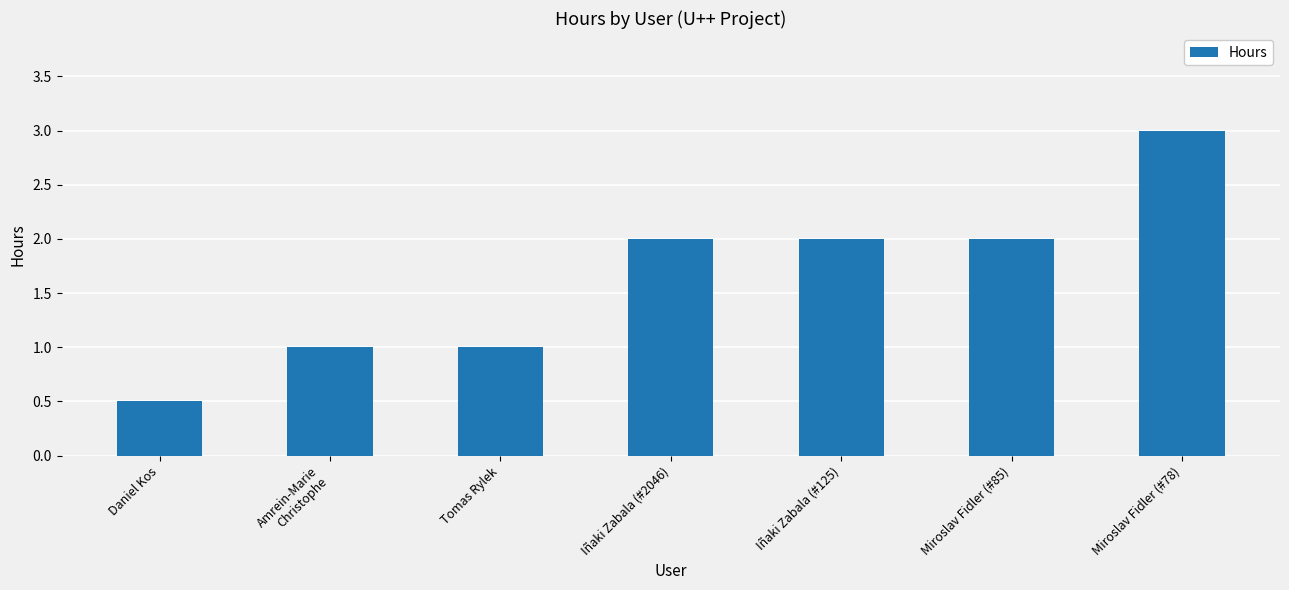

Are the bars grouped side by side (vs. stacked)?

No